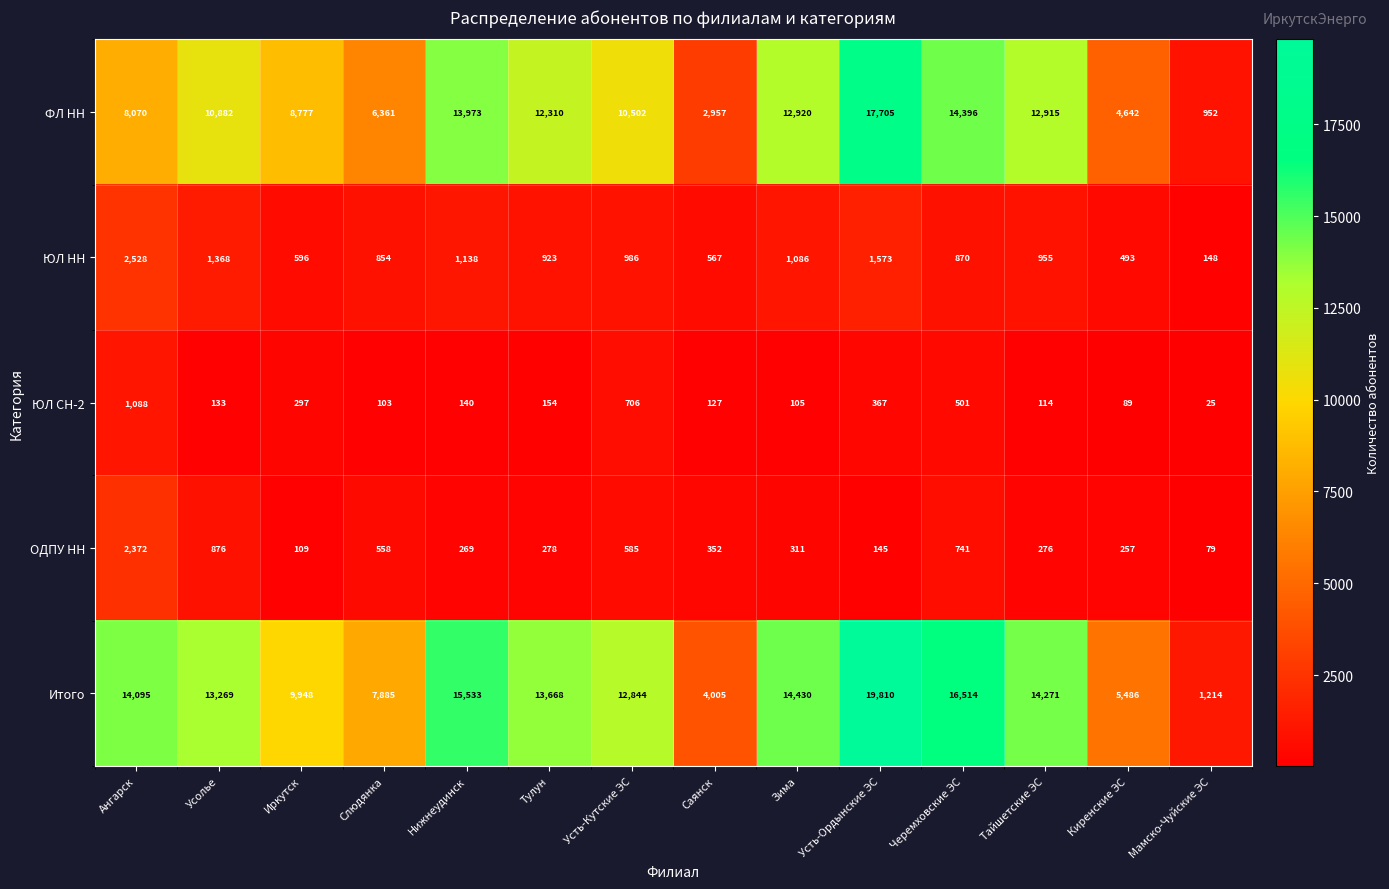

What is the greatest value displayed?

19810